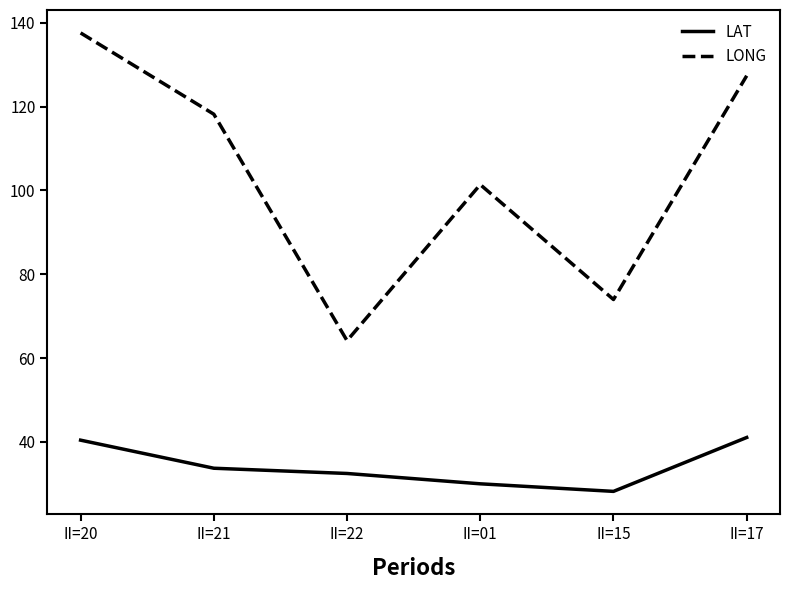

Which category has the highest value across all series?

II=20